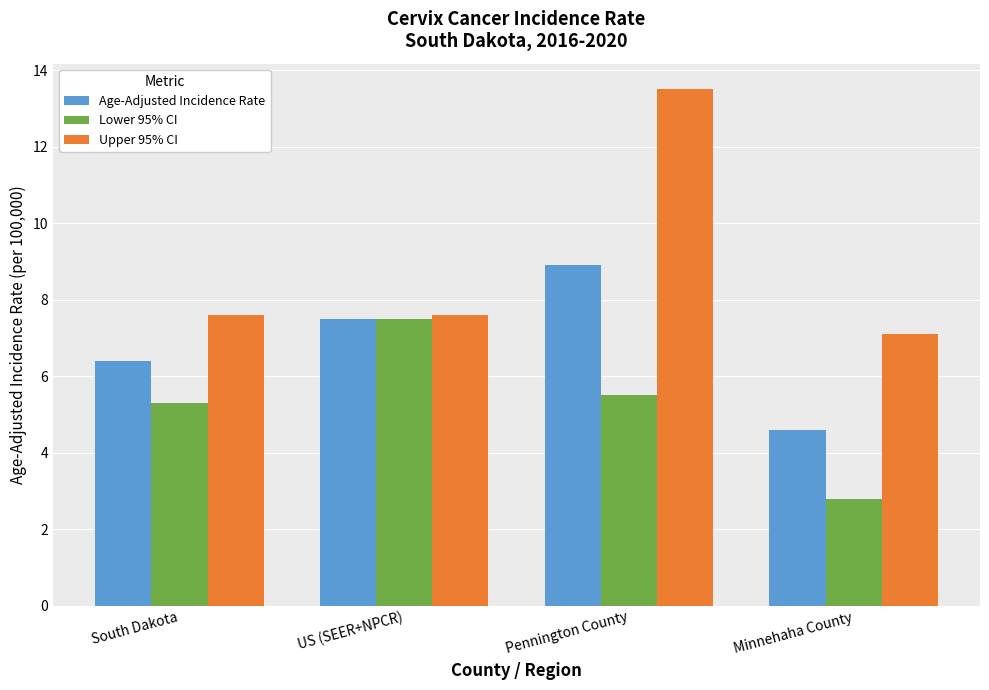

Reading right to left, transcribe all the data shown in this chart.

Age-Adjusted Incidence Rate: 4.6	8.9	7.5	6.4
Lower 95% CI: 2.8	5.5	7.5	5.3
Upper 95% CI: 7.1	13.5	7.6	7.6